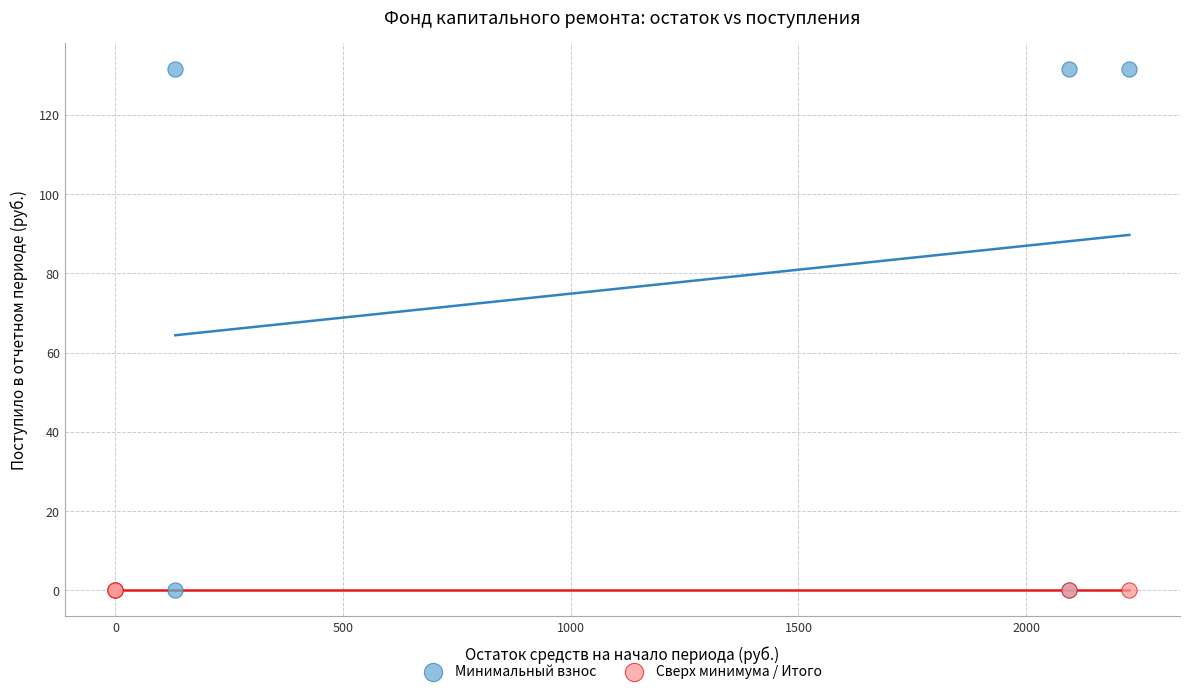

Which series contains the highest Y value?

Минимальный взнос